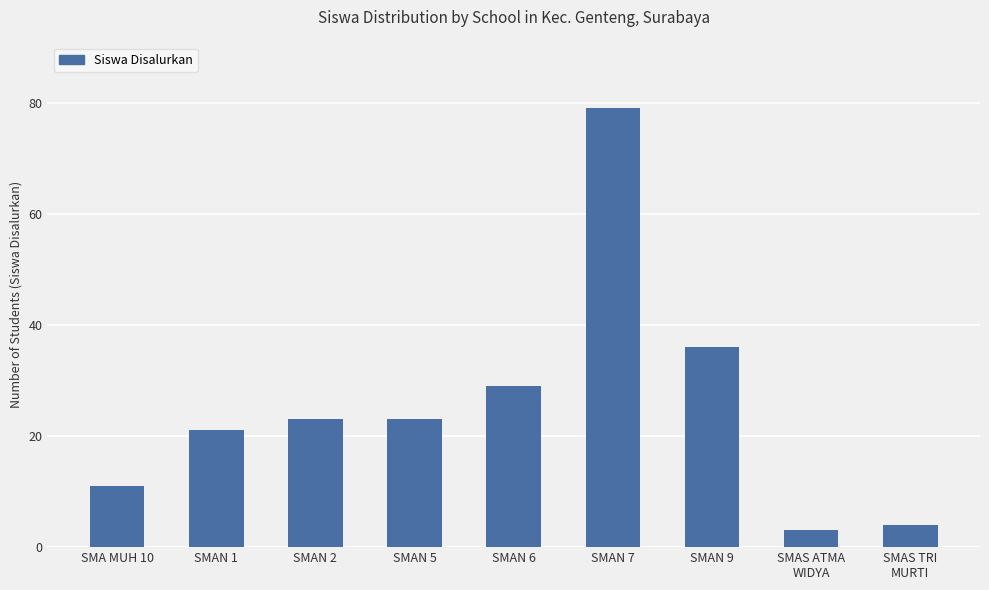

At which label is the value closest to 41?

SMAN 9